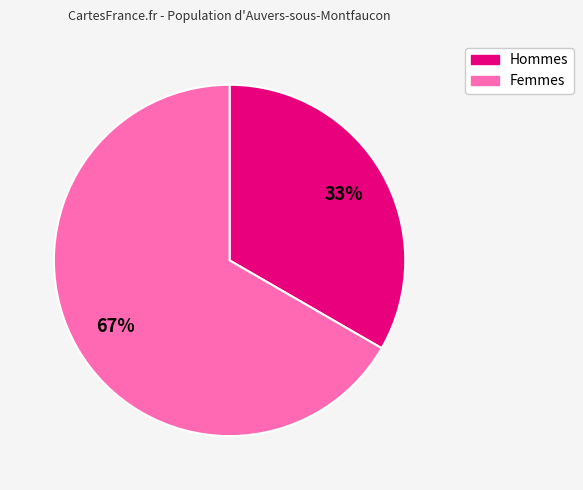

Is there any slice that represents more than half of the pie?

Yes